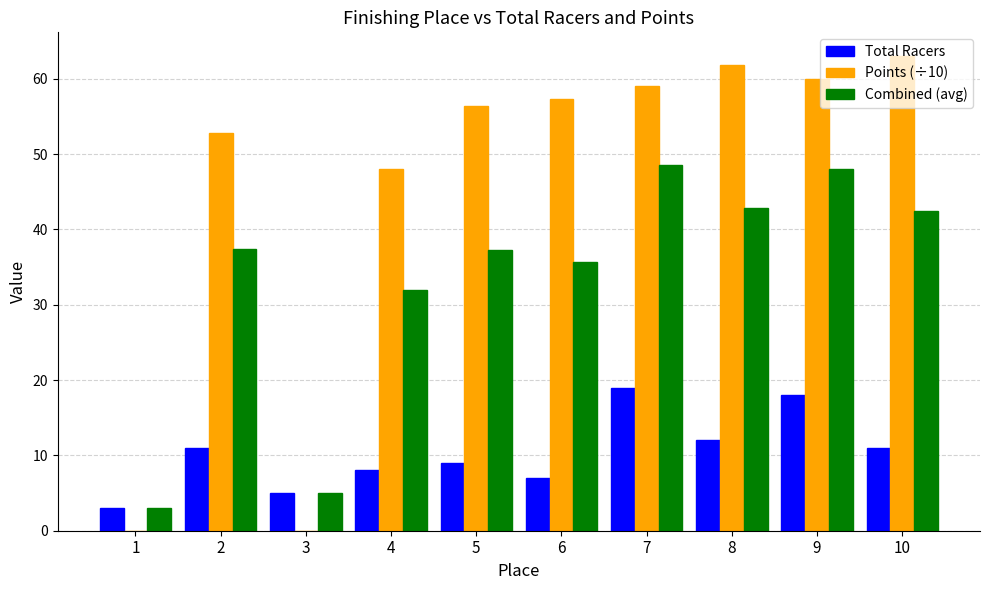

What is the sum of the Points (÷10) values at 10 and 4?

111.0